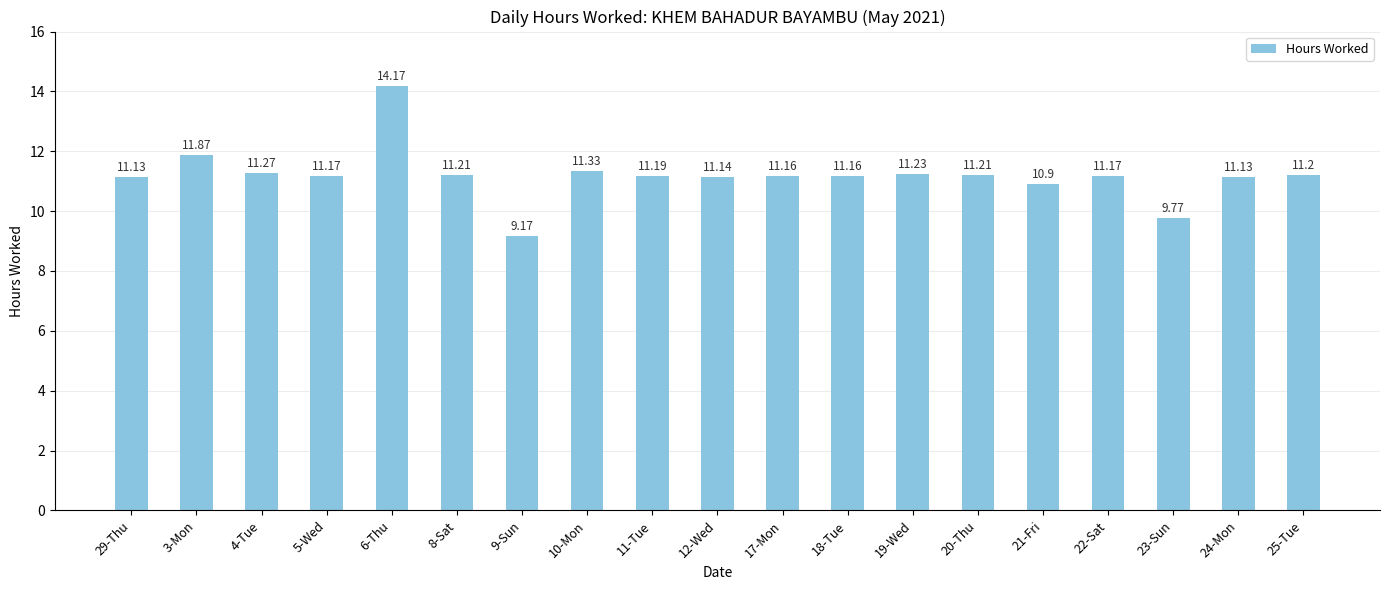

The chart shows a value of 16.9 at 8-Sat. True or false?

False